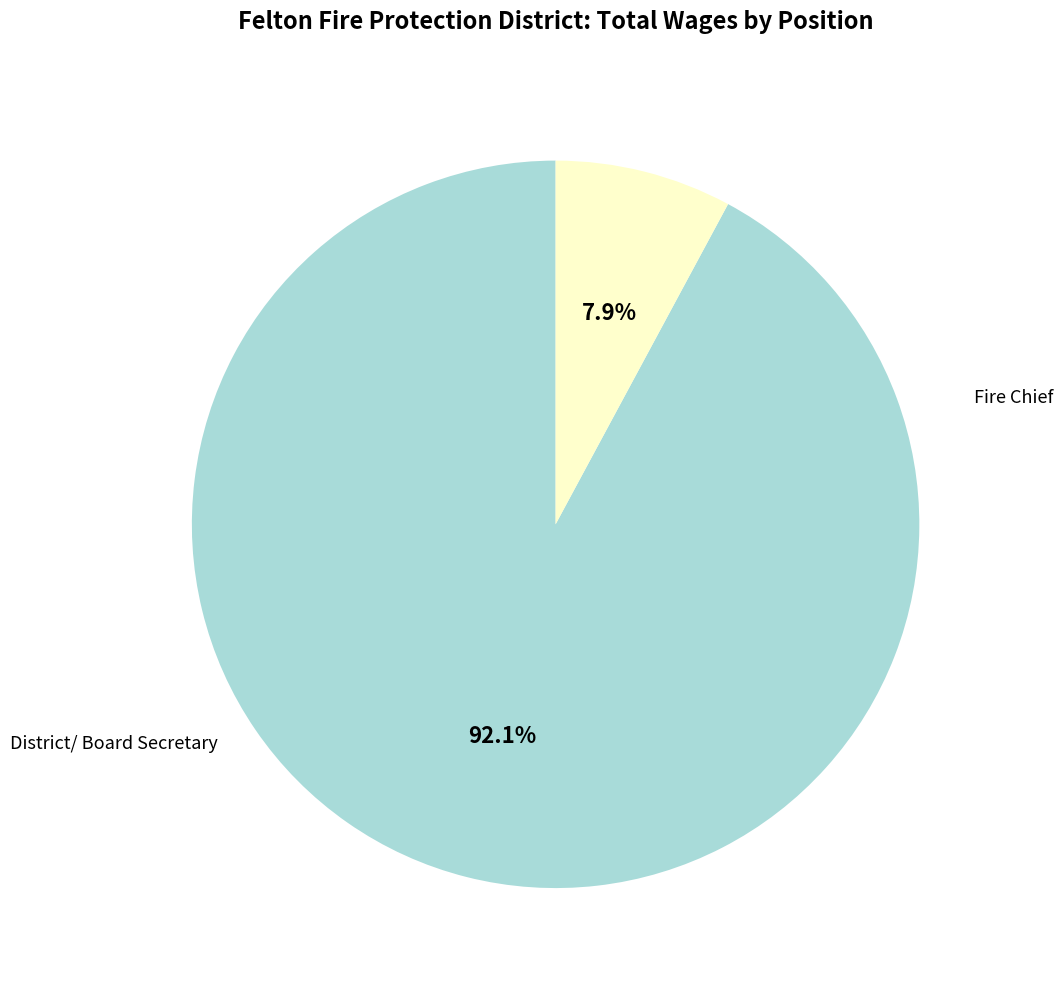

Does any single category account for the majority?

Yes